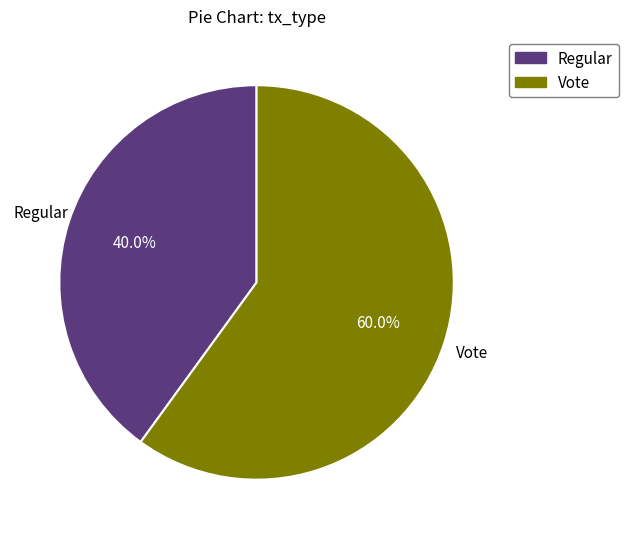

What is the largest slice in the pie chart?

Vote